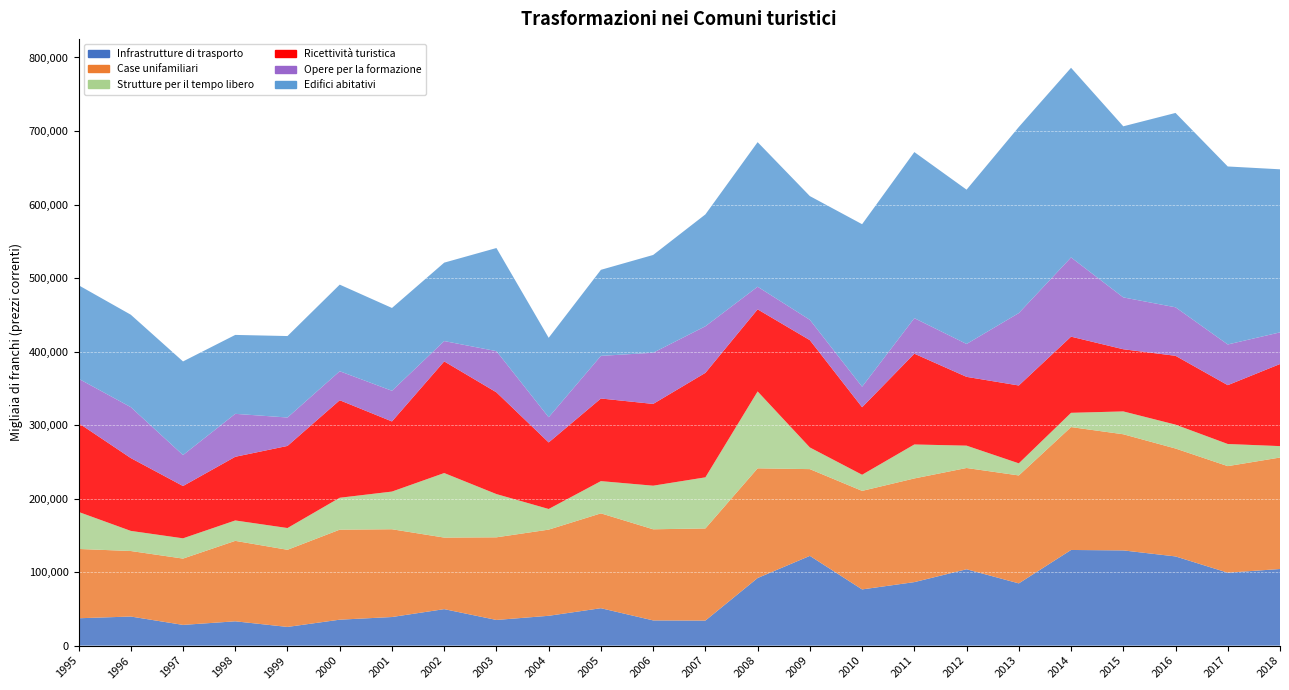

Reading left to right, what are all the values shown in this chart?

Infrastrutture di trasporto: 37213	39567	28185	33065	25424	35285	38902	49627	34905	40574	50893	34292	34071	91955	122080	76455	86378	103867	84648	130097	129507	121319	99201	104223
Case unifamiliari: 94272	89127	90197	109427	104924	122449	119388	97329	112412	117206	129015	123942	125316	149213	117987	134019	141019	137748	146837	167167	157984	146783	144947	151620
Strutture per il tempo libero: 50373	27367	27562	27759	29598	43398	51256	87787	58805	28059	43852	59308	69514	104586	29478	21944	46211	30389	16466	19405	31081	32492	30107	15535
Ricettività turistica: 120854	99065	71147	86602	111682	132648	95389	151865	138399	90516	112380	111211	142122	111648	145945	91837	123472	93577	105891	103587	84550	93621	80027	111637
Opere per la formazione: 60374	69275	42116	58421	38656	39439	41708	27660	56031	34285	57990	69618	63352	30778	27653	27913	48328	44736	98494	107744	70532	65982	55353	43076
Edifici abitativi: 127141	125724	127340	107345	110799	117794	112645	106663	140263	108062	117040	133002	152168	196647	168311	221049	225922	209876	253115	257988	232729	264363	242108	221802